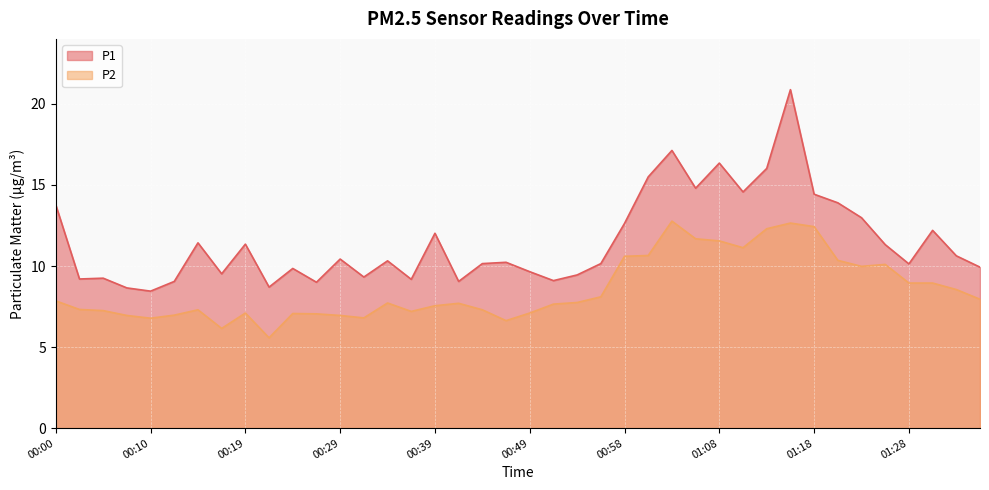

True or false: P2 and P1 intersect in this chart.

False